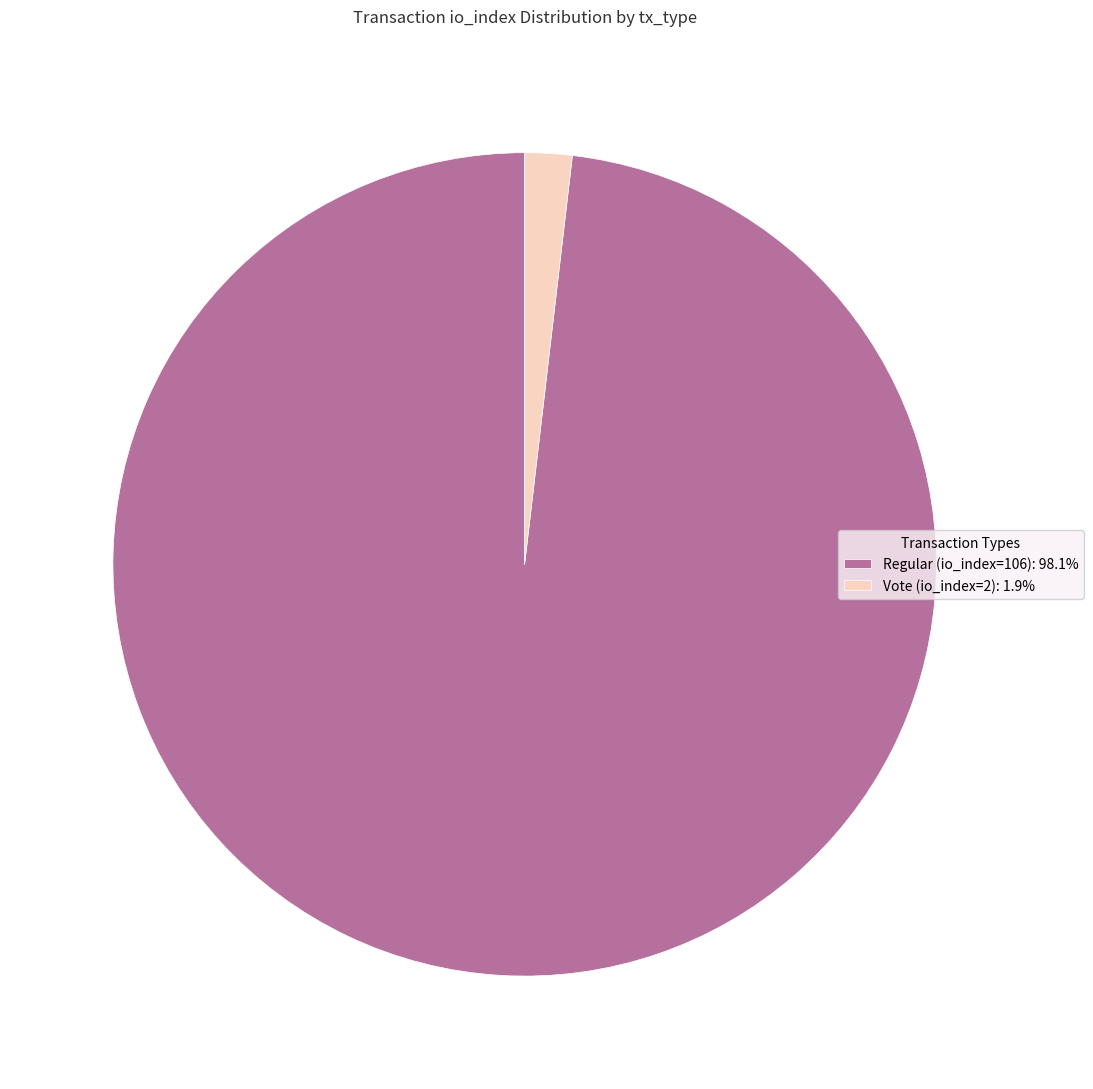

Do Regular (io_index=106): 98.1% and Vote (io_index=2): 1.9% together represent more than half of the pie?

Yes